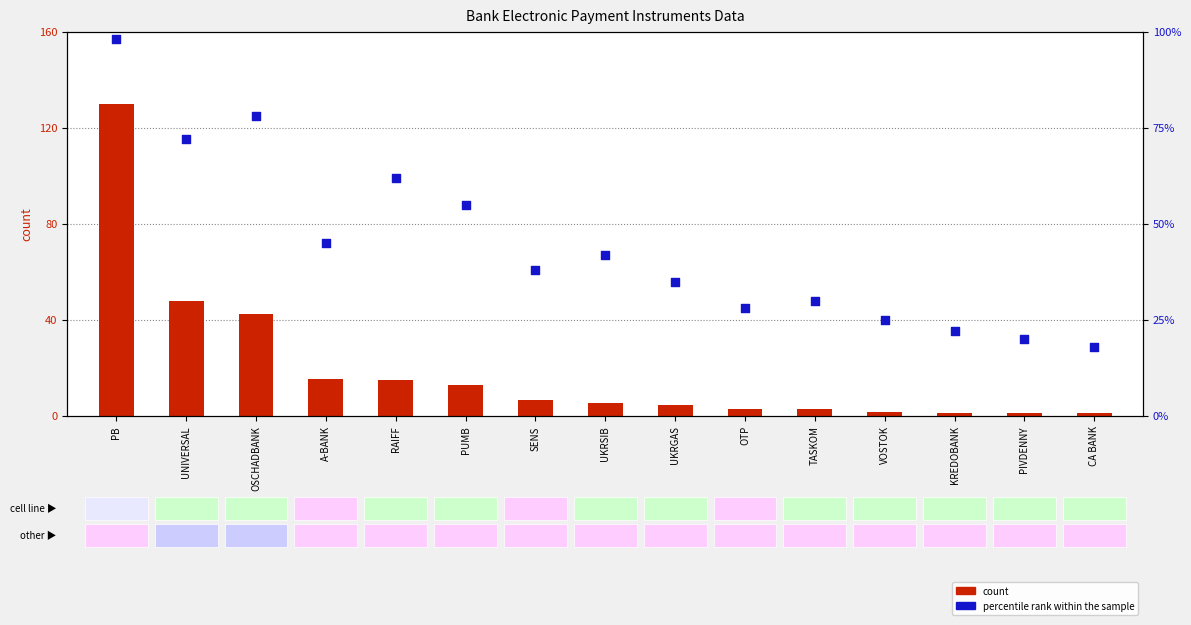

What is the total value across all series at PIVDENNY?

21.2